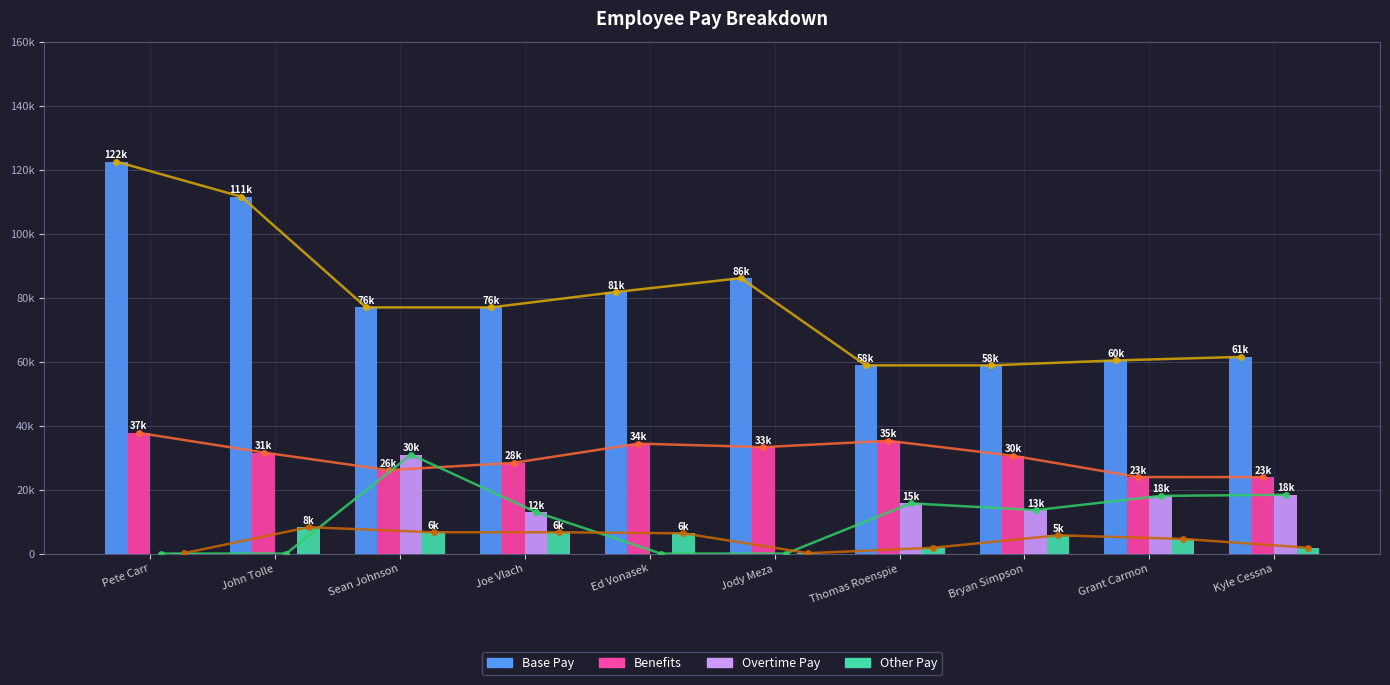

What is the value of the Benefits bar at the 10th from the left?

23901